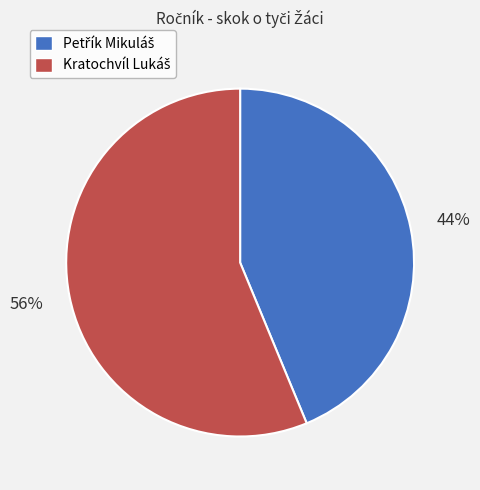

To the nearest percent, what is the average slice percentage?

50%